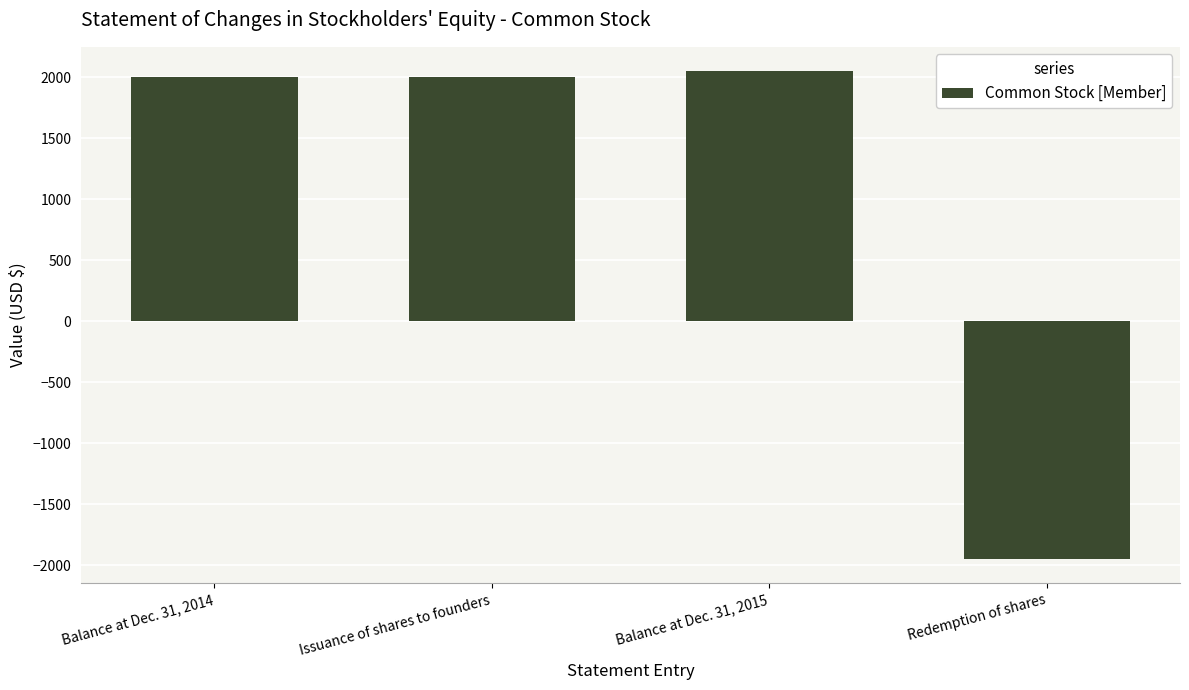

What is the maximum value shown in the chart?

2050